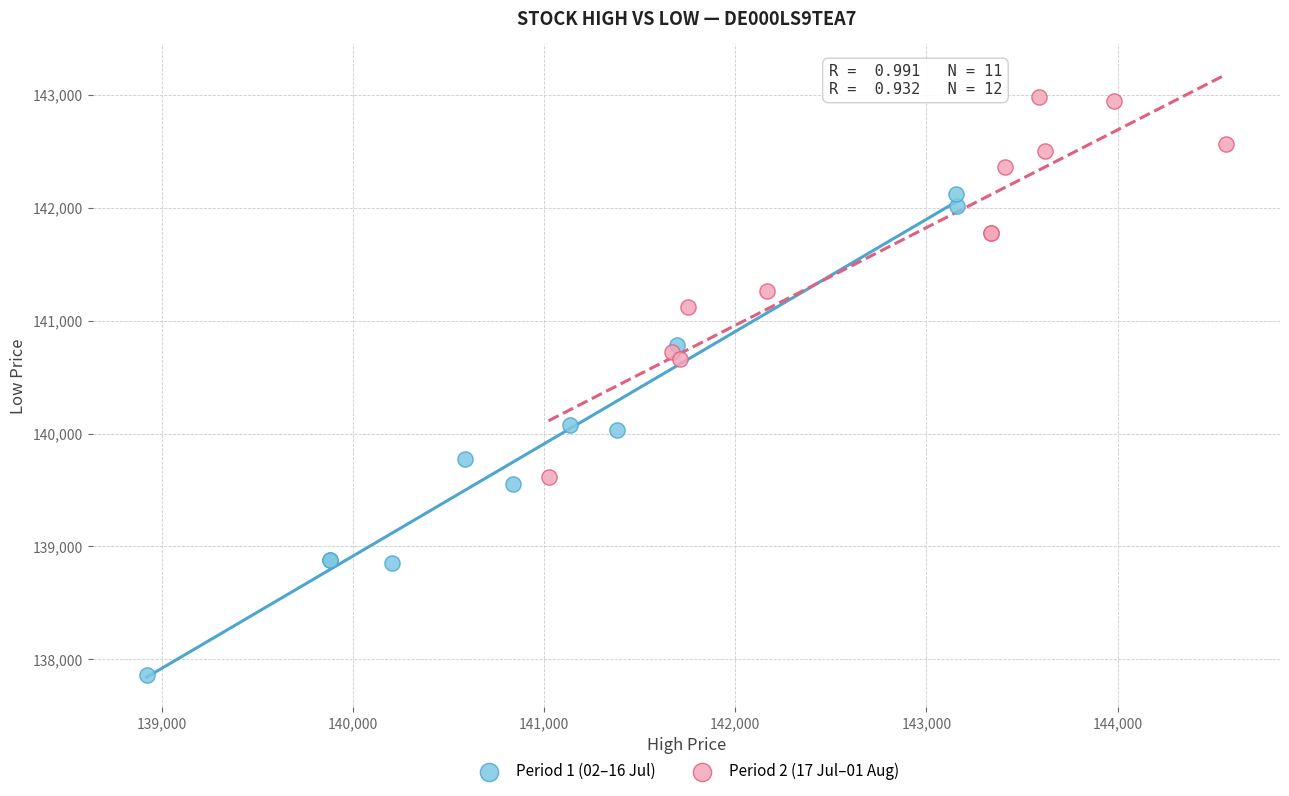

Which series contains the highest Y value?

Period 2 (17 Jul–01 Aug)